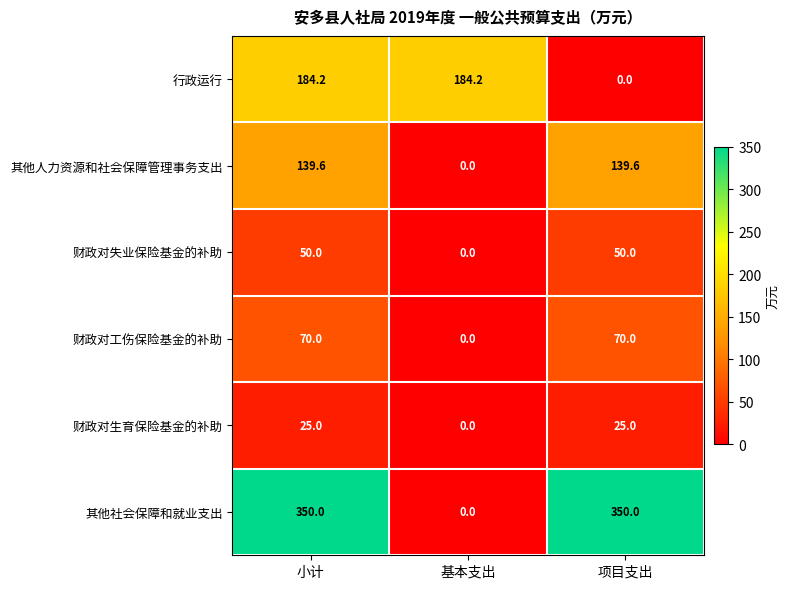

What is the total value across all series at 小计?

818.8